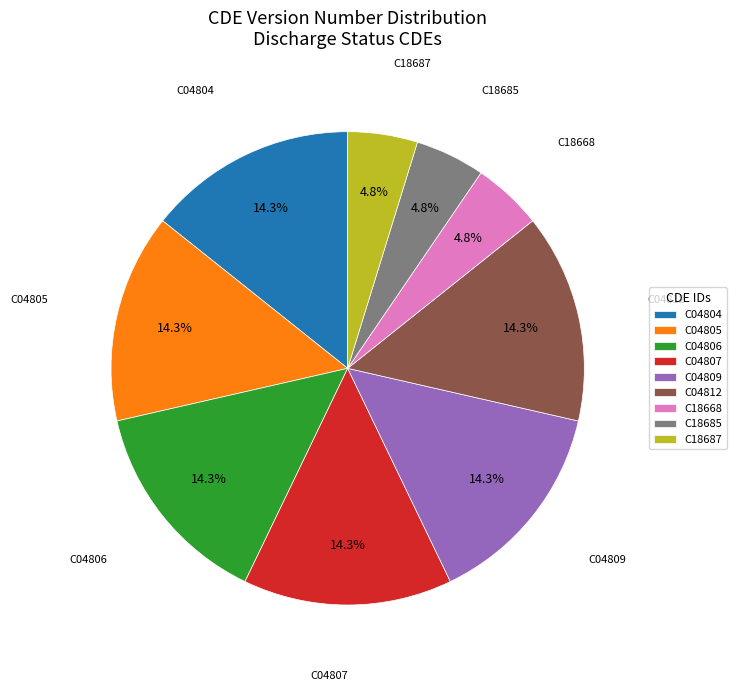

True or false: C04804 accounts for 1% of the total.

False